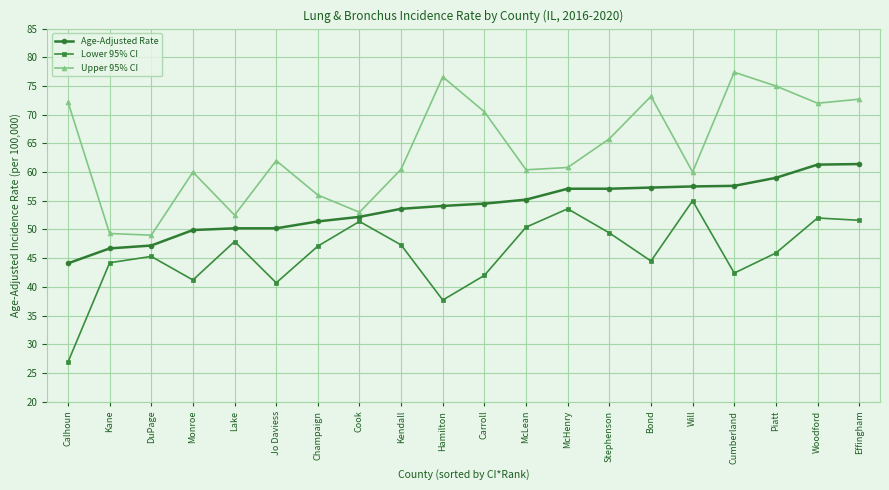

Where is the first local maximum for Upper 95% CI?

Monroe